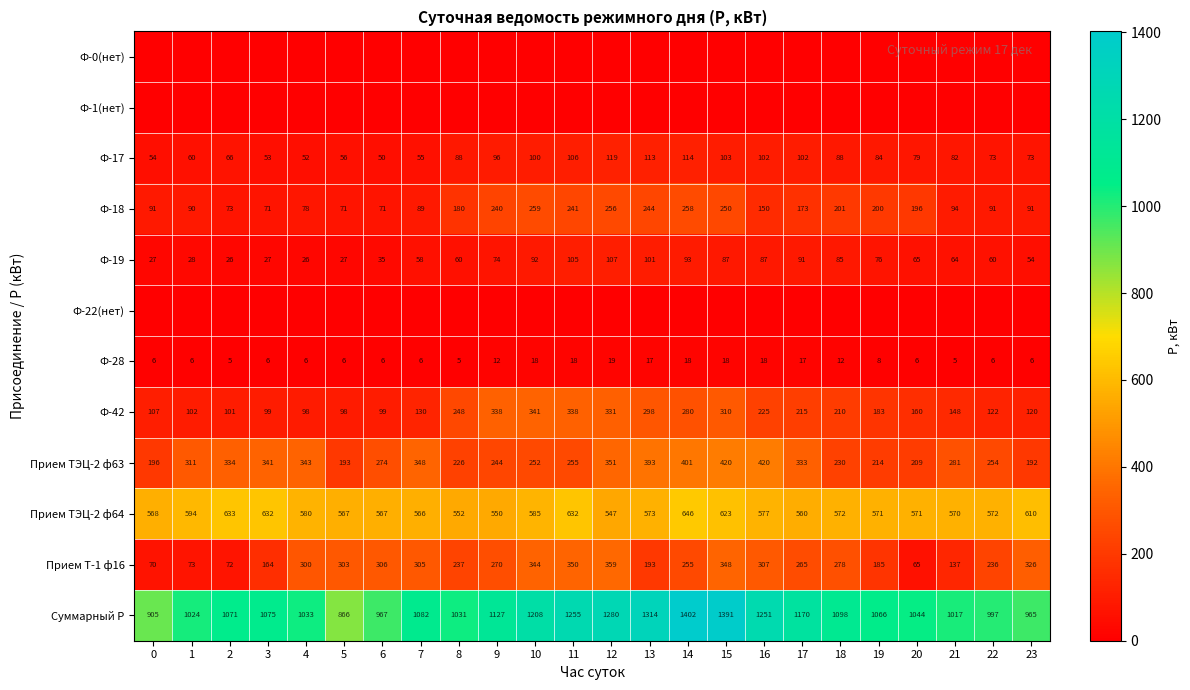

True or false: Ф-17 has a value of 157 at 17.

False